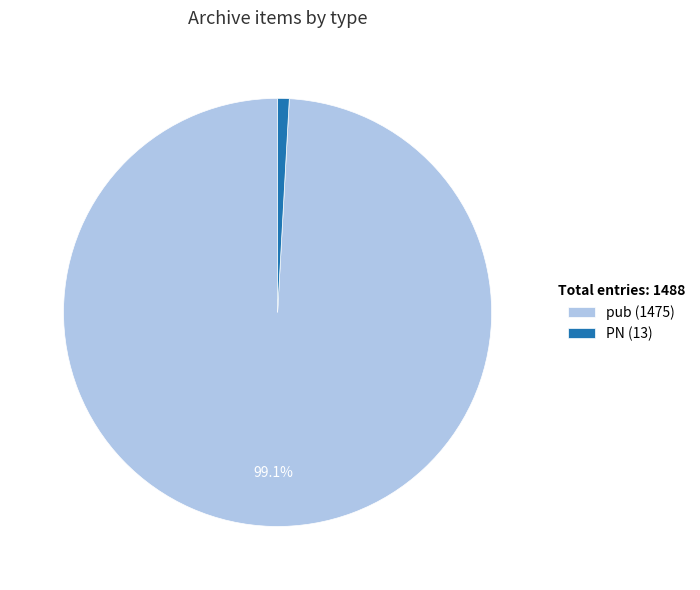

Is there a majority slice in this chart?

Yes